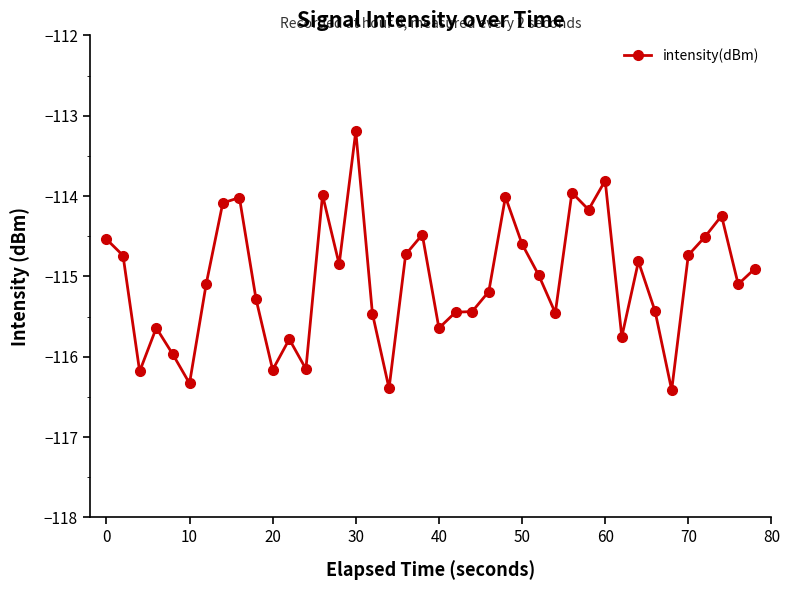

What is the value of the 9th point from the left?

-114.0